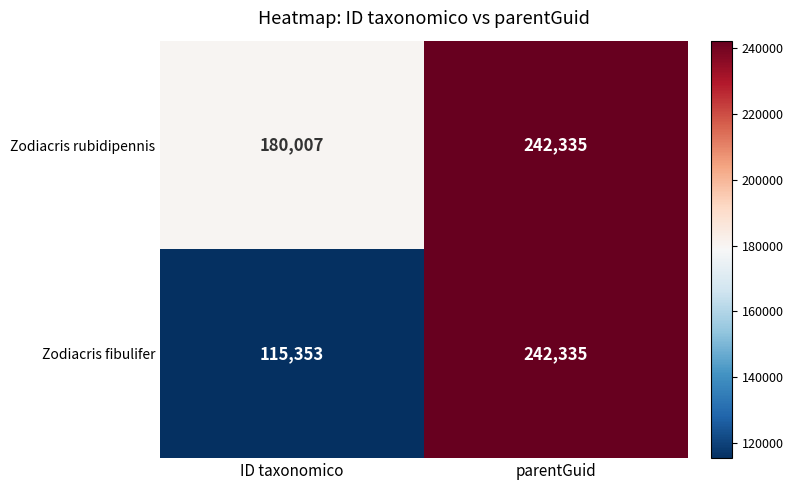

What is the average value of the Zodiacris fibulifer series?

178844